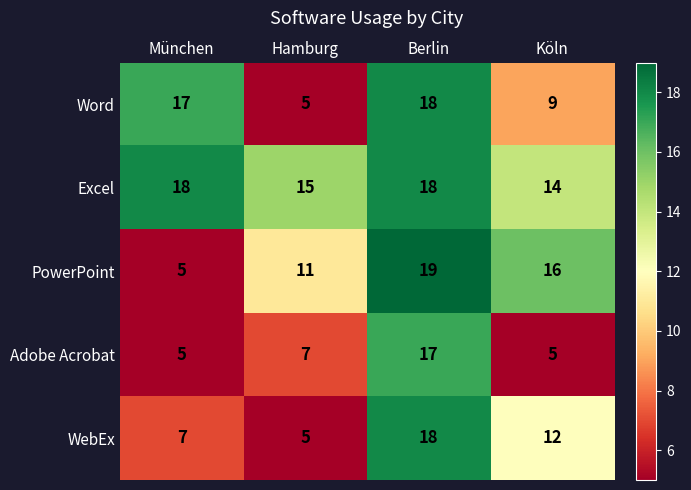

What is the total value across all series at Hamburg?

43